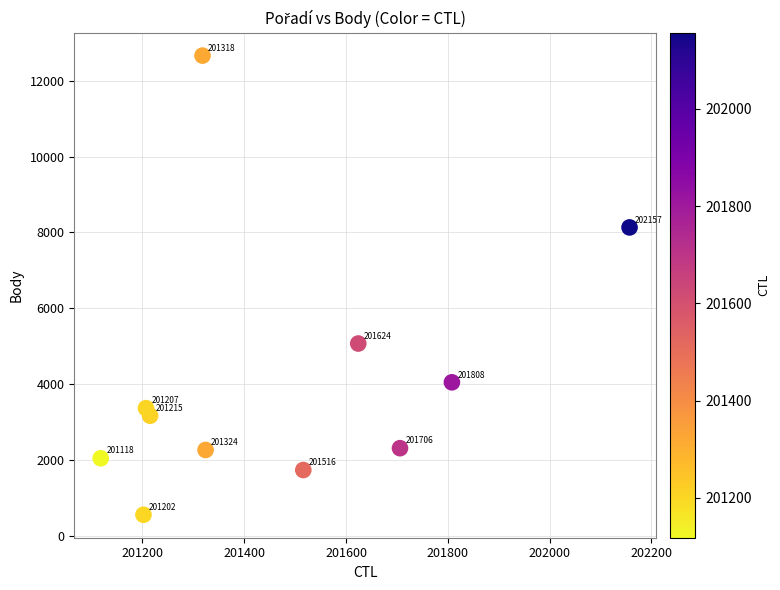

What Y value in the scatter plot is closest to 6608?

8132